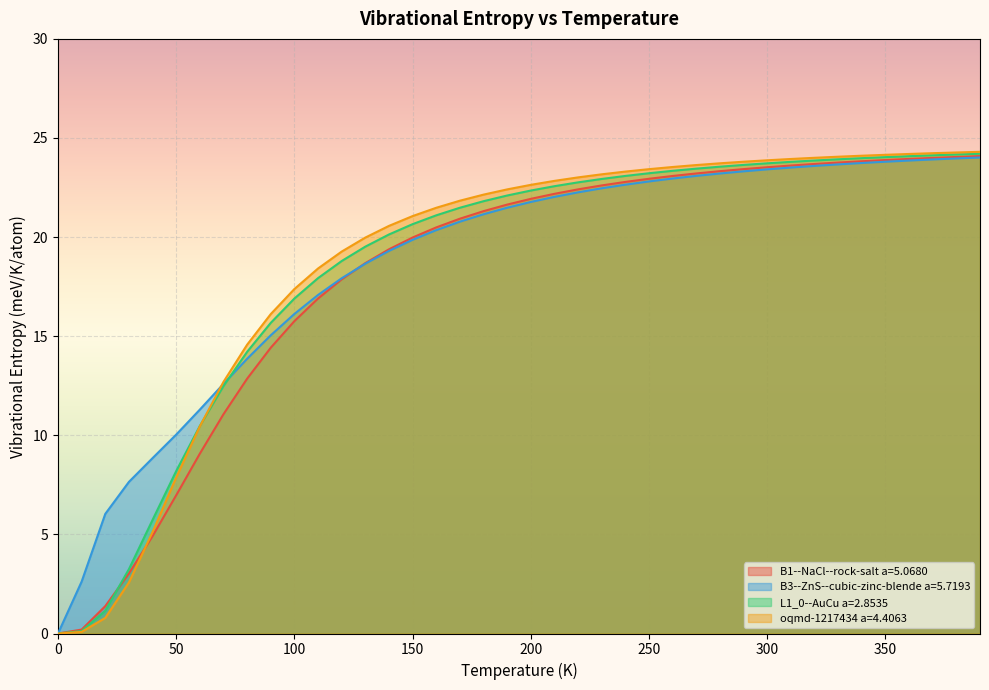

What is the difference between the maximum and minimum values in the L1_0--AuCu a=2.8535 series?

24.2